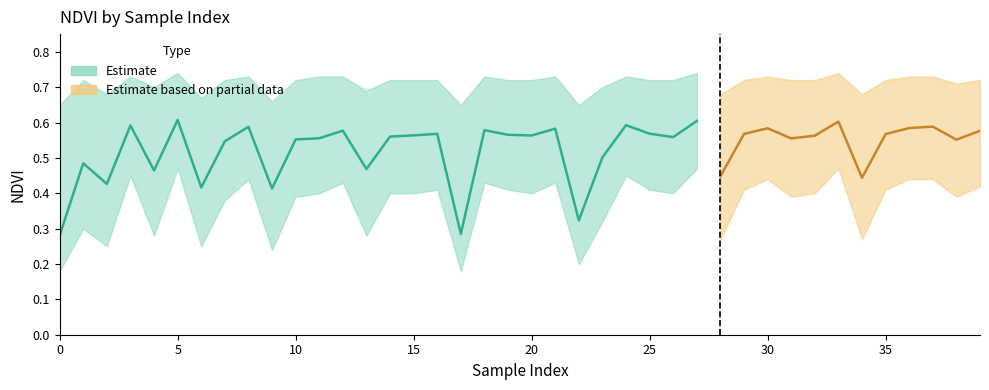

Reading left to right, list all the values displayed in this chart.

Zone 0 NDVI: 0.3	0.5	0.4	0.6	0.5	0.6	0.4	0.5	0.6	0.4	0.6	0.6	0.6	0.5	0.6	0.6	0.6	0.3	0.6	0.6	0.6	0.6	0.3	0.5	0.6	0.6	0.6	0.6	0.4	0.6	0.6	0.6	0.6	0.6	0.4	0.6	0.6	0.6	0.6	0.6
Zone Band Upper: 0.7	0.7	0.7	0.7	0.7	0.7	0.7	0.7	0.7	0.7	0.7	0.7	0.7	0.7	0.7	0.7	0.7	0.7	0.7	0.7	0.7	0.7	0.7	0.7	0.7	0.7	0.7	0.7	0.7	0.7	0.7	0.7	0.7	0.7	0.7	0.7	0.7	0.7	0.7	0.7
Zone Band Lower: 0.2	0.3	0.2	0.5	0.3	0.5	0.2	0.4	0.4	0.2	0.4	0.4	0.4	0.3	0.4	0.4	0.4	0.2	0.4	0.4	0.4	0.4	0.2	0.3	0.5	0.4	0.4	0.5	0.3	0.4	0.4	0.4	0.4	0.5	0.3	0.4	0.4	0.4	0.4	0.4